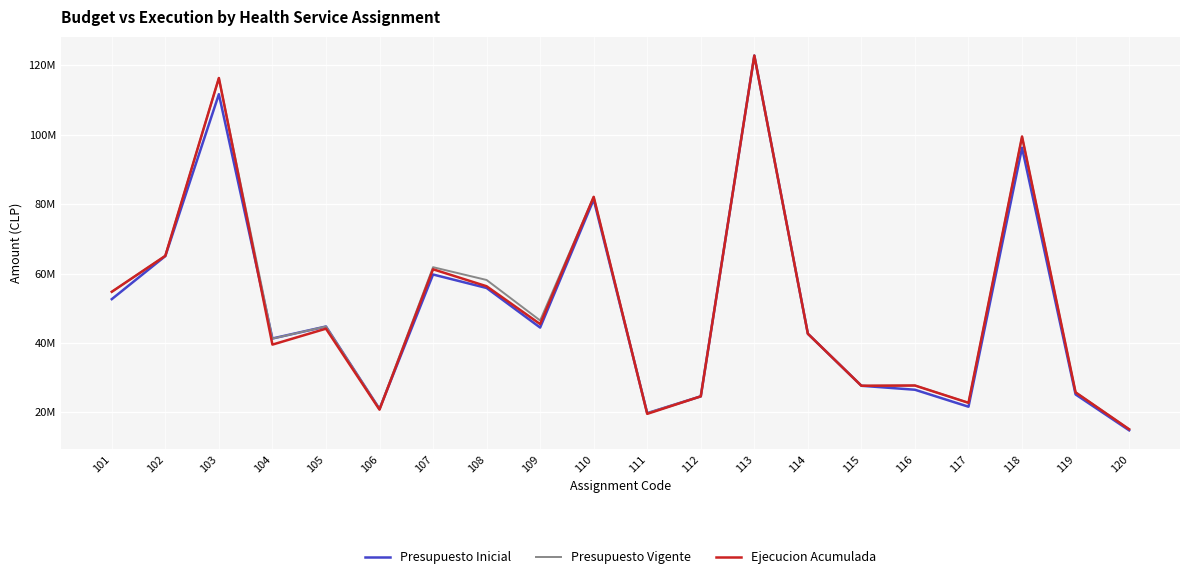

What is the difference between the maximum and second lowest values in the Presupuesto Vigente series?

103039849